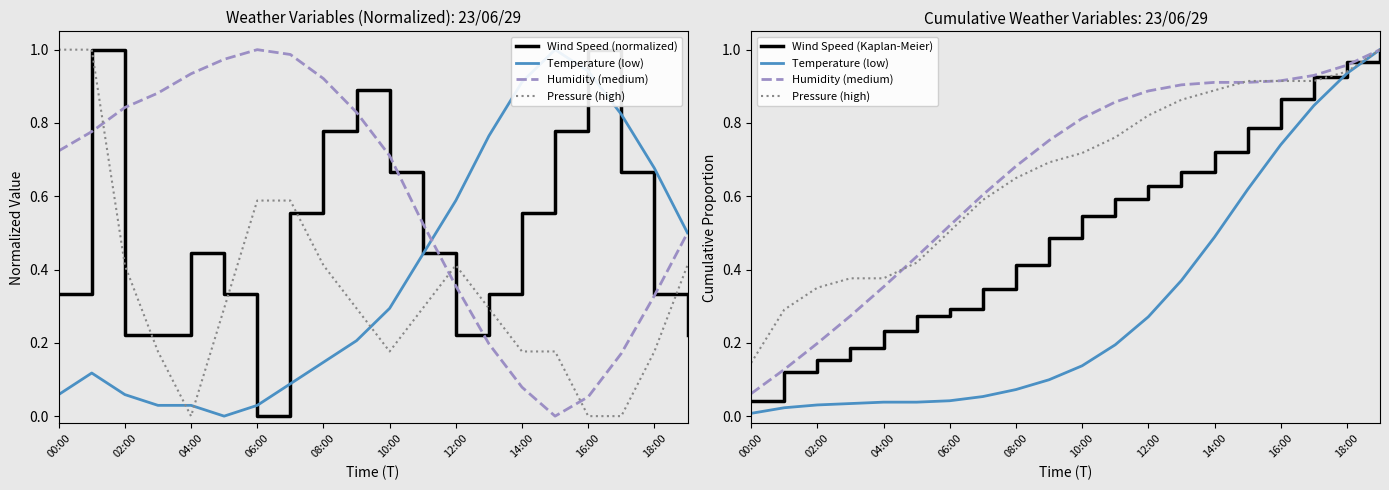

Which series has the widest spread of values?

Wind Speed (normalized)